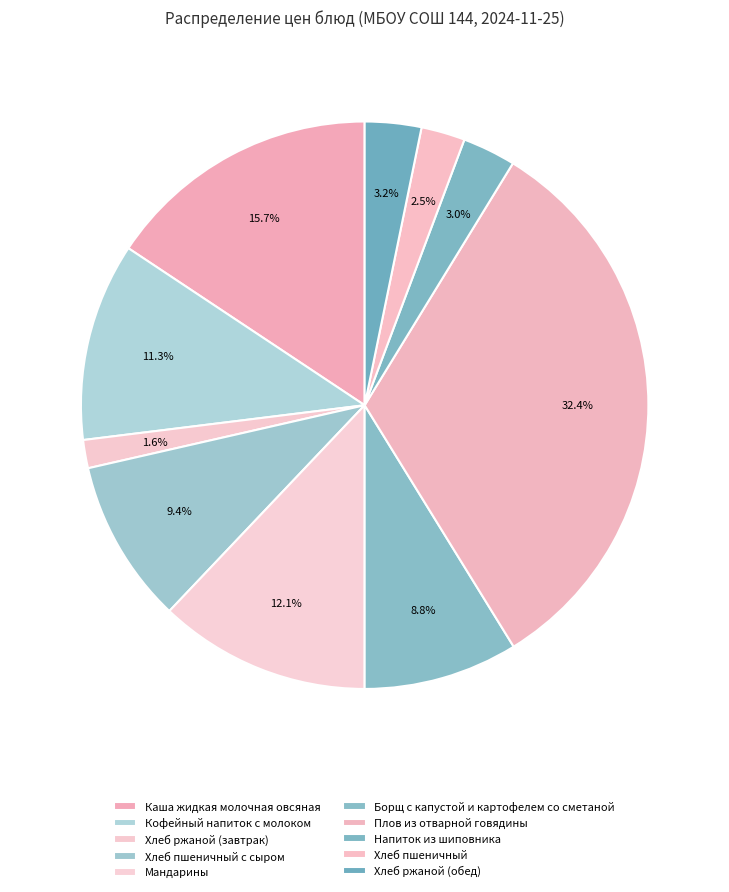

Rank the categories by value from highest to lowest.

Плов из отварной говядины, Каша жидкая молочная овсяная, Мандарины, Кофейный напиток с молоком, Хлеб пшеничный с сыром, Борщ с капустой и картофелем со сметаной, Хлеб ржаной (обед), Напиток из шиповника, Хлеб пшеничный, Хлеб ржаной (завтрак)